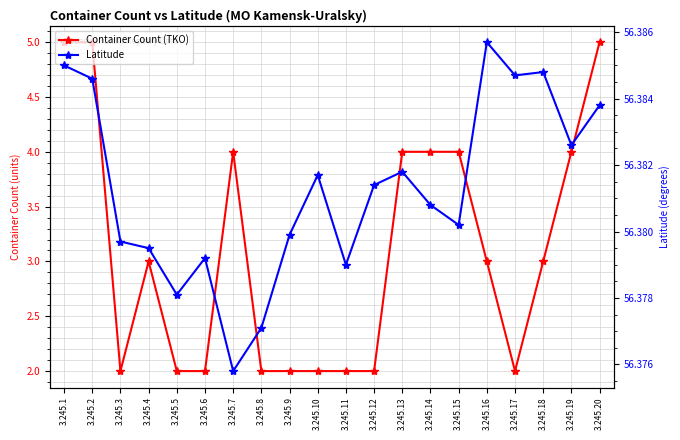

What is the difference between the second highest and second lowest values in the Container Count (TKO) series?

3.0